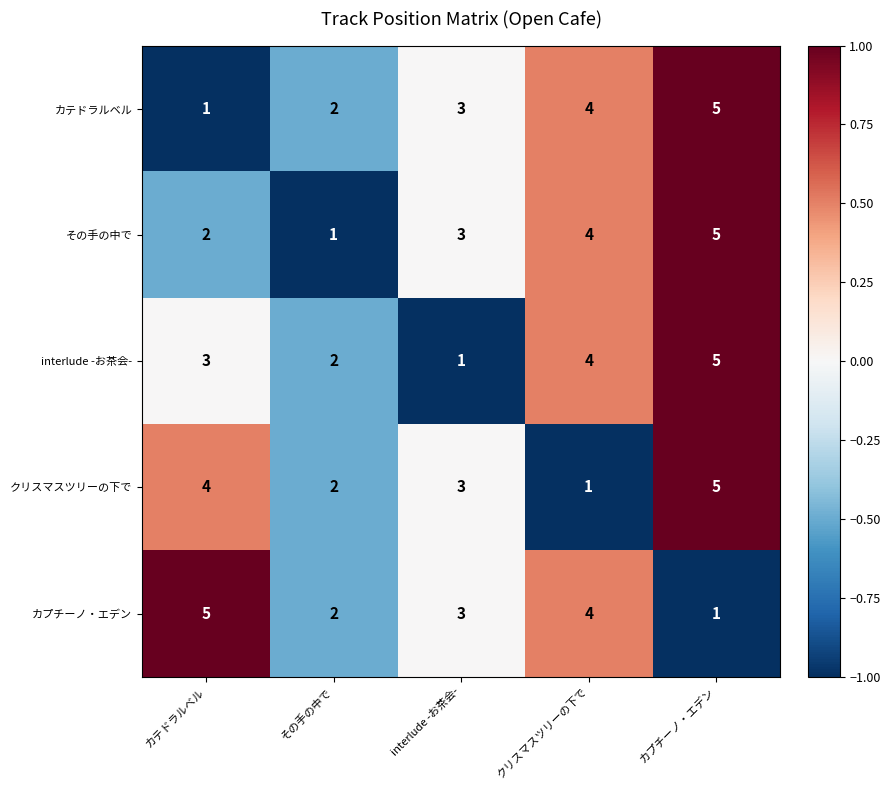

True or false: カテドラルベル has a value of 5 at クリスマスツリーの下で.

False